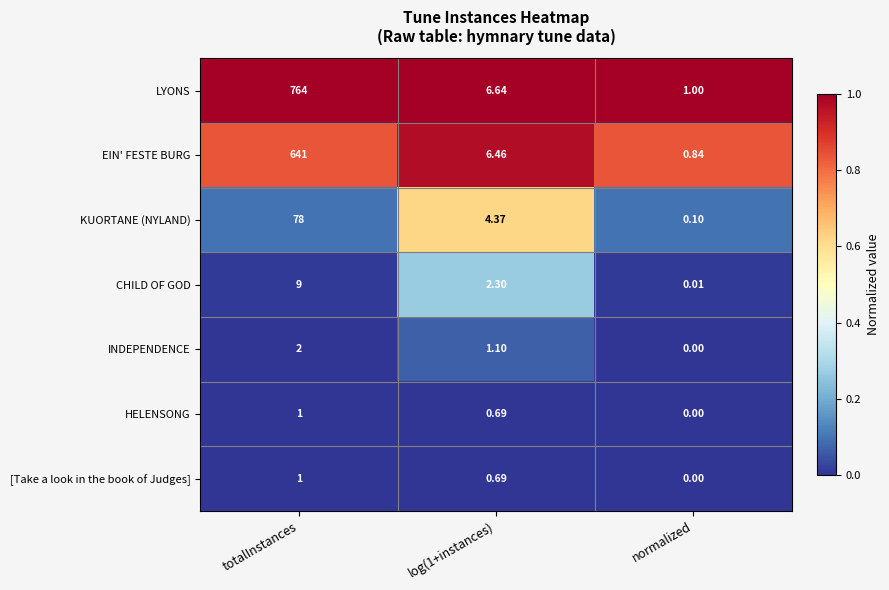

Which series has the largest total across all categories?

LYONS